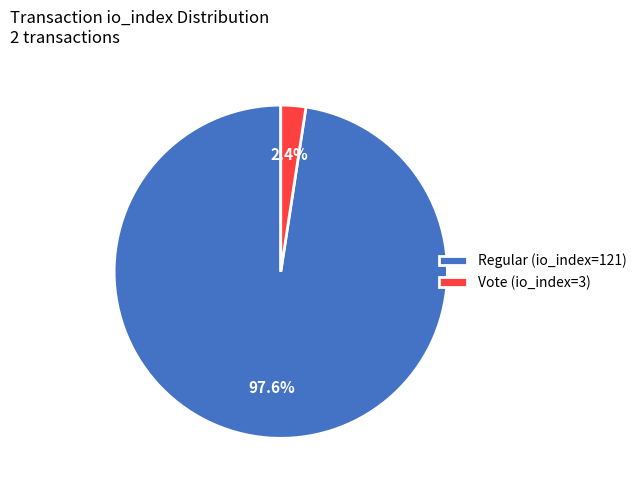

Rank the categories by value from lowest to highest.

Vote (io_index=3), Regular (io_index=121)